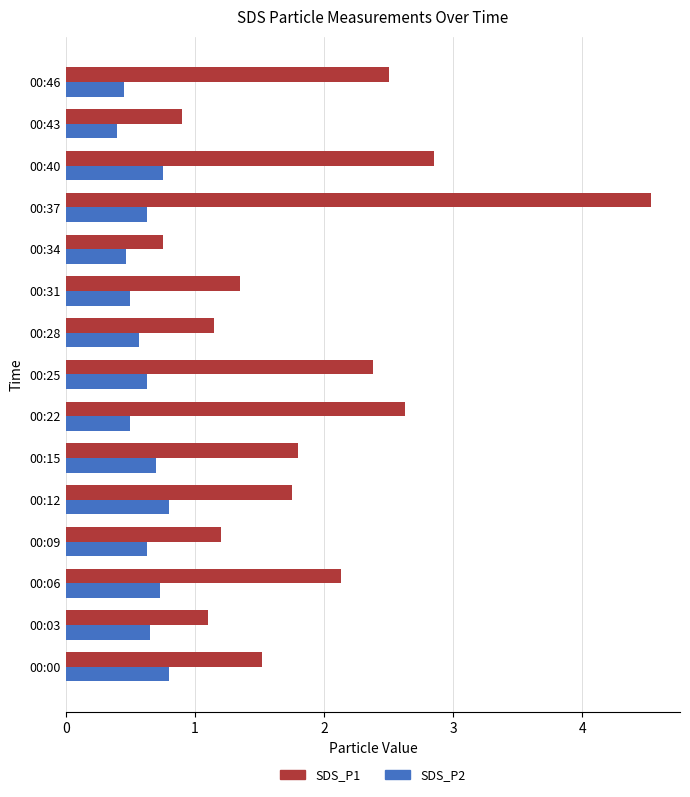

List the series in order of their peak value, highest first.

SDS_P1, SDS_P2